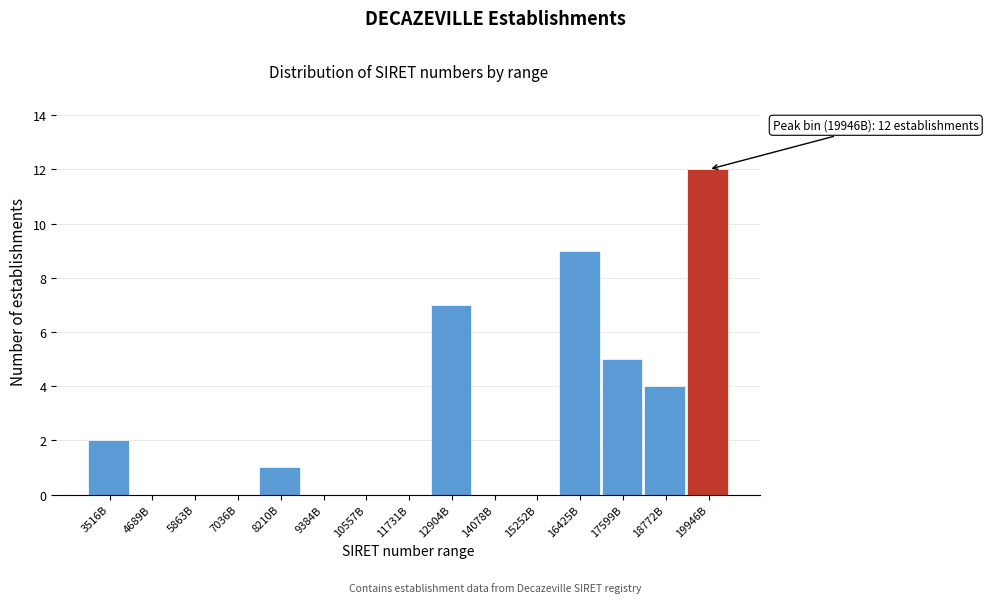

Reading left to right, extract all data points from this chart.

3516B=2	4689B=0	5863B=0	7036B=0	8210B=1	9384B=0	10557B=0	11731B=0	12904B=7	14078B=0	15252B=0	16425B=9	17599B=5	18772B=4	19946B=12